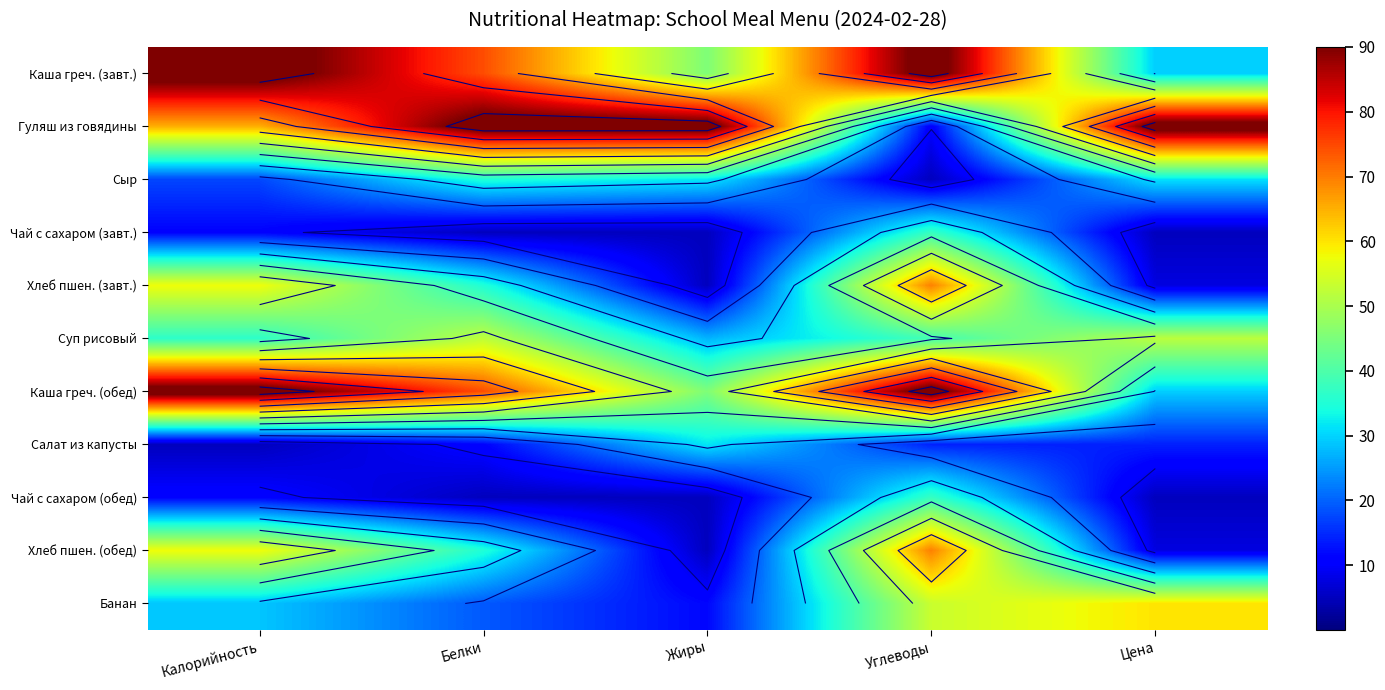

True or false: Каша греч. (обед) has a value of 51.2 at Калорийность.

False